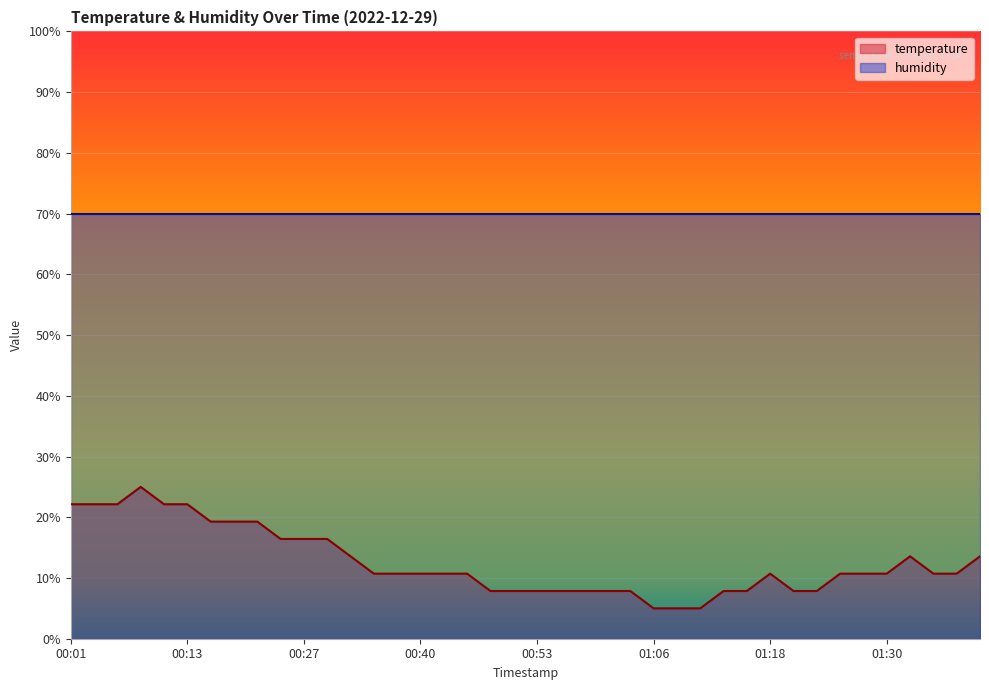

Rank the categories by value from highest to lowest.

00:08, 00:01, 00:03, 00:06, 00:11, 00:13, 00:16, 00:18, 00:21, 00:24, 00:27, 00:29, 00:32, 01:33, 01:40, 00:35, 00:38, 00:40, 00:43, 00:46, 01:18, 01:25, 01:28, 01:30, 01:35, 01:37, 00:48, 00:51, 00:53, 00:56, 00:58, 01:01, 01:03, 01:13, 01:15, 01:20, 01:23, 01:06, 01:08, 01:11